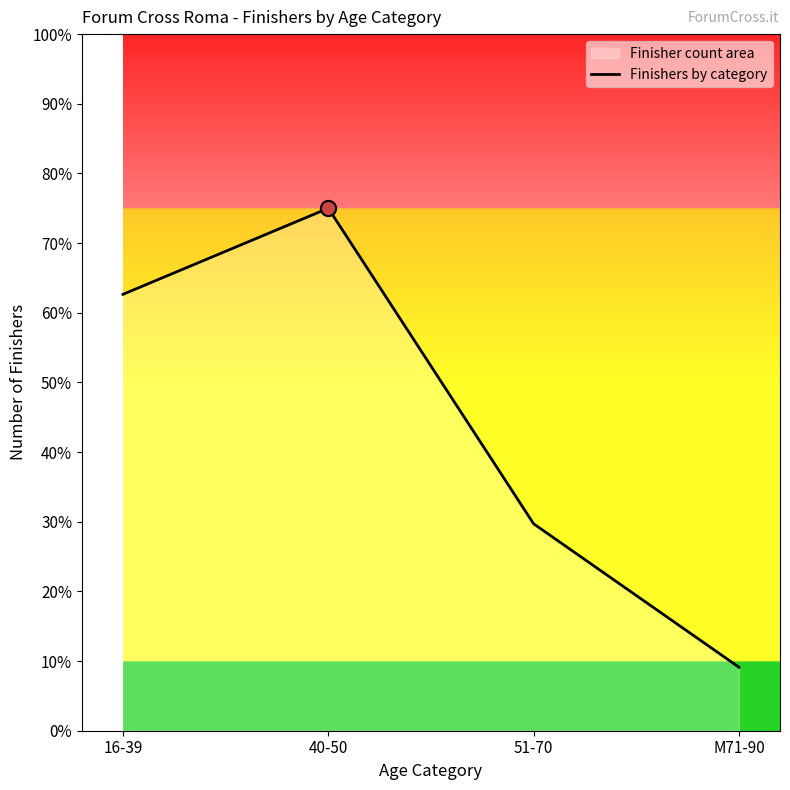

What is the change in value from 40-50 to 51-70?

-45.3